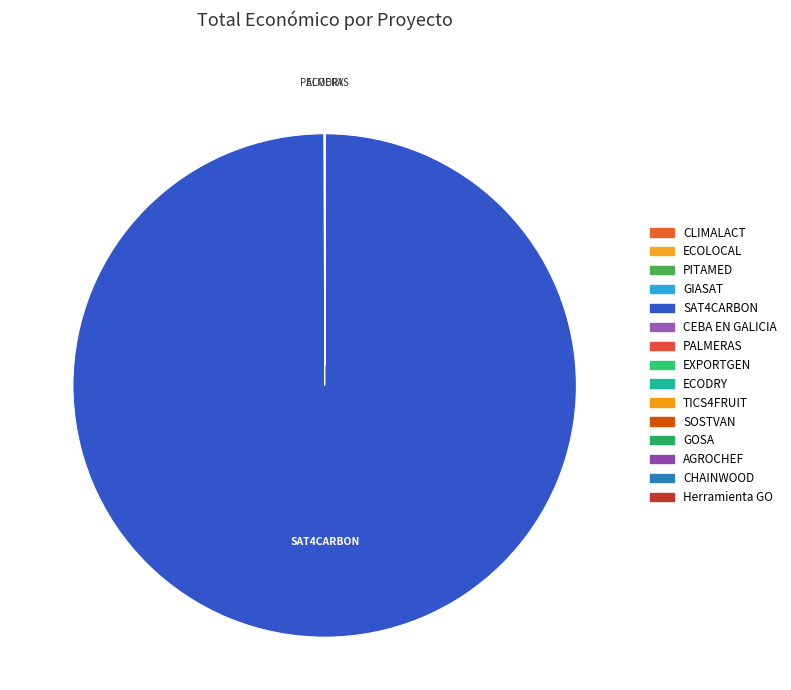

To the nearest percent, what is the difference between the largest and smallest slice percentages?

100%